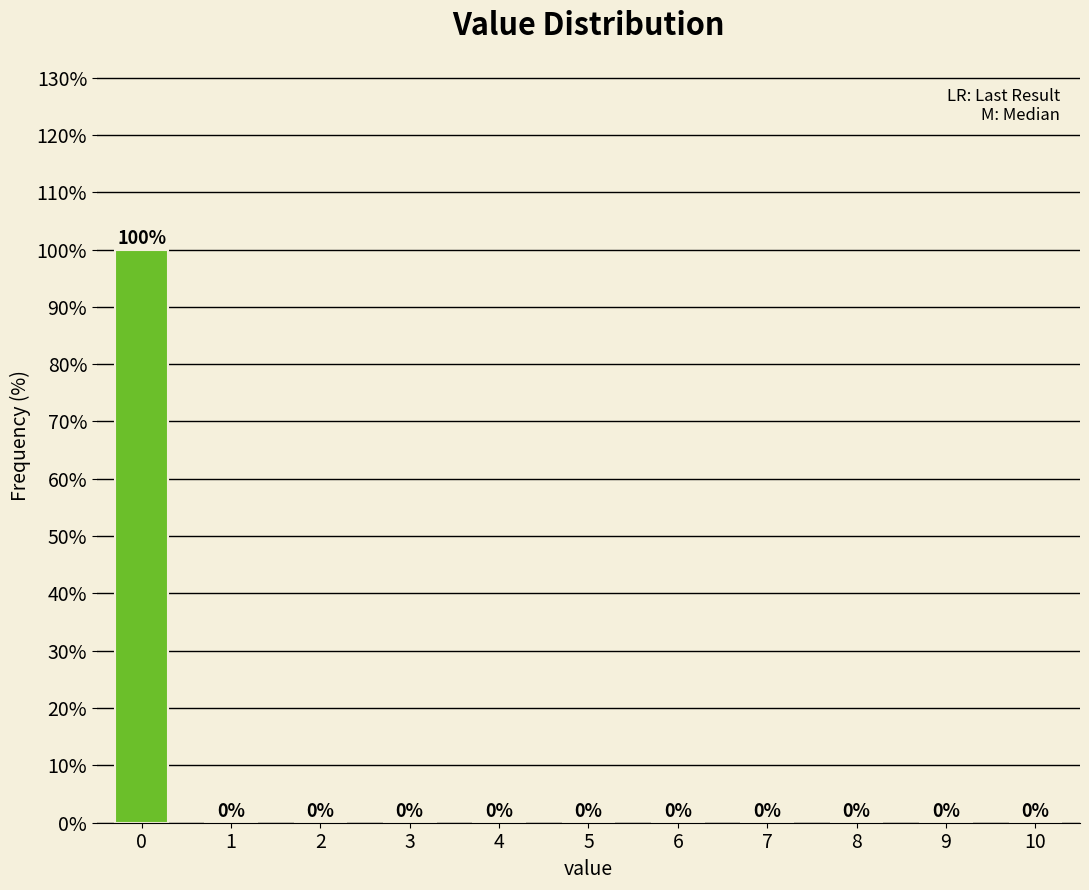

Reading left to right, list all the values displayed in this chart.

0=100	1=0	2=0	3=0	4=0	5=0	6=0	7=0	8=0	9=0	10=0